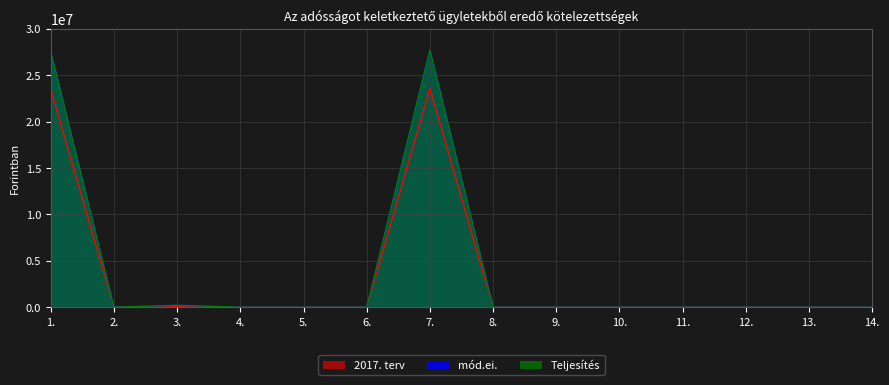

Rank the series by their maximum value, from lowest to highest.

2017. terv, mód.ei., Teljesítés